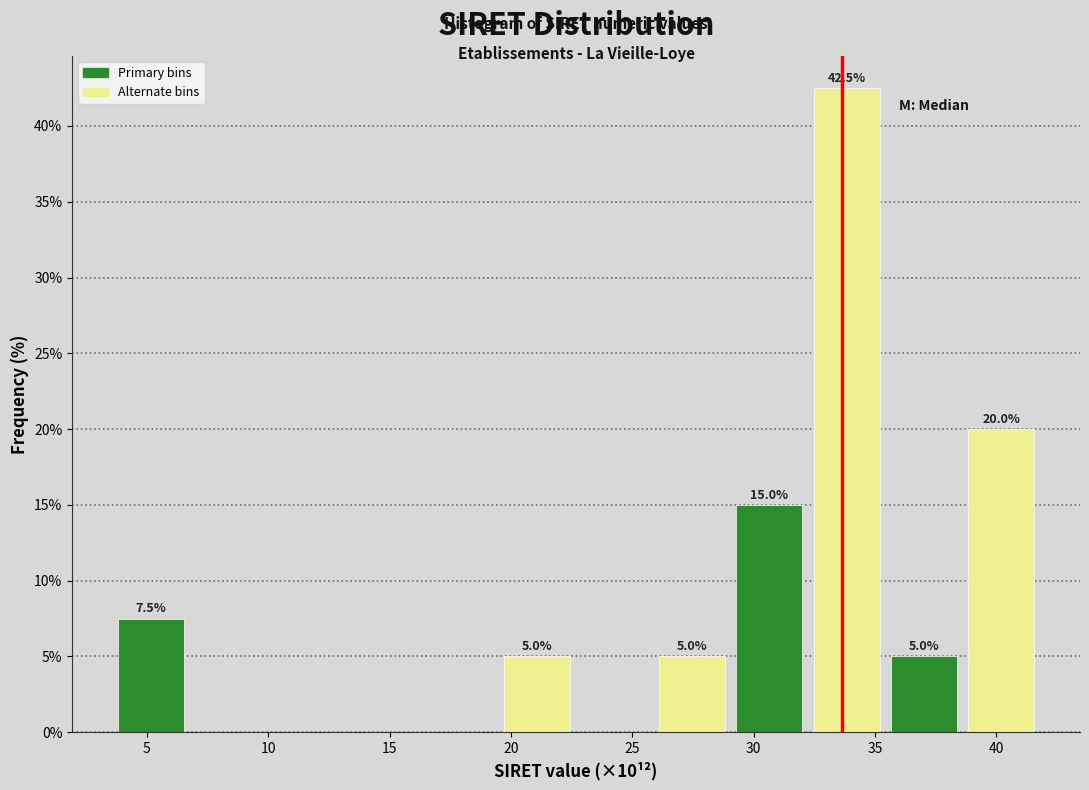

Over which range of the x-axis is the bar tallest?

32.0 to 35.5